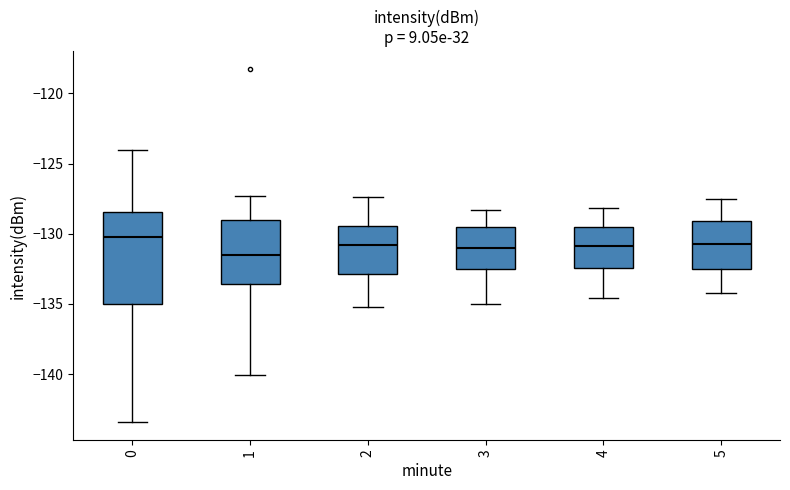

Which box has the highest median line?

0